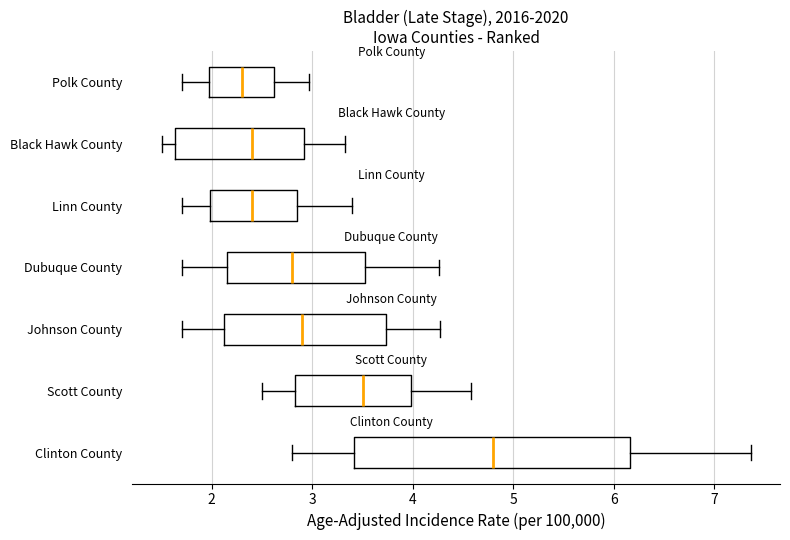

Comparing the boxes themselves (not the whiskers), which one is the widest?

Clinton County